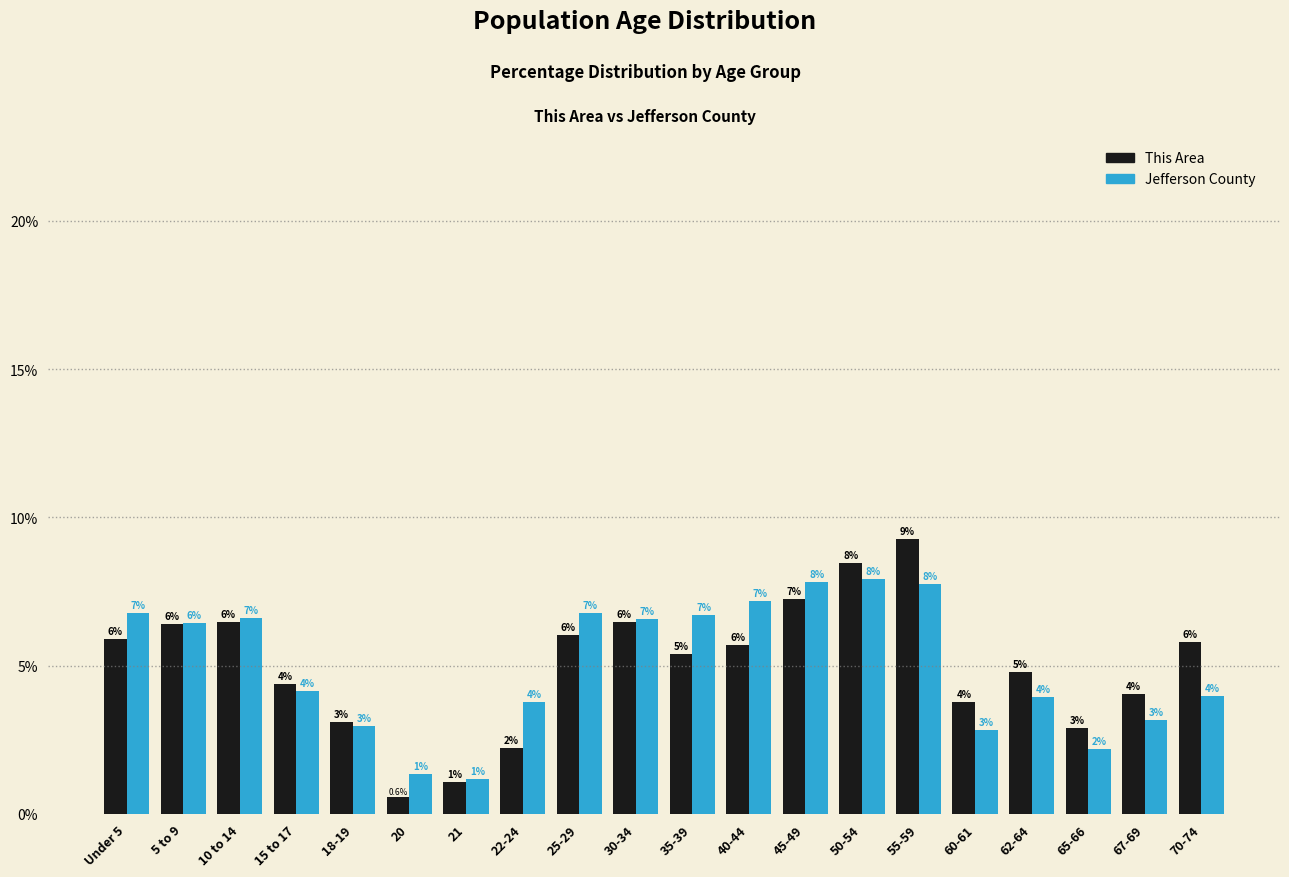

What is the minimum value for This Area?

0.6